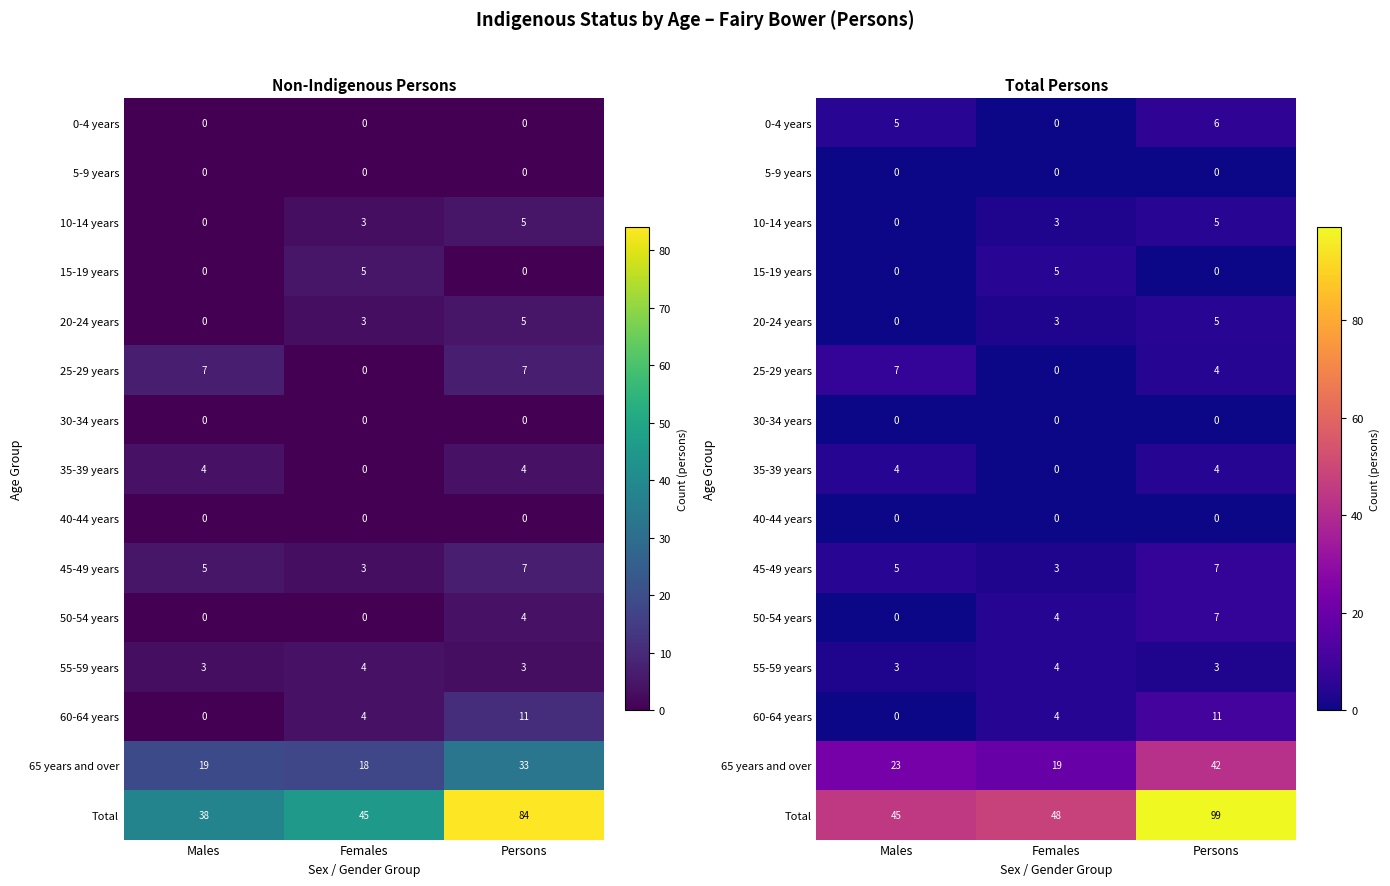

What is the difference between the highest and lowest values at Persons?

99